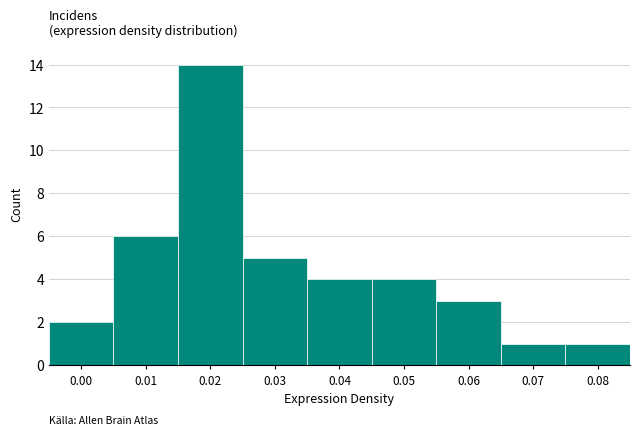

Reading left to right, list all the values displayed in this chart.

0.00=2	0.01=6	0.02=14	0.03=5	0.04=4	0.05=4	0.06=3	0.07=1	0.08=1